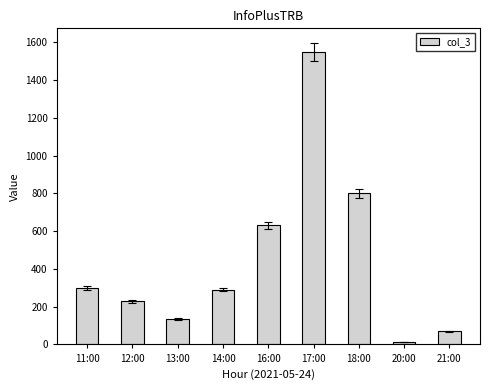

What is the sum of the values at 16:00 and 18:00?

1432